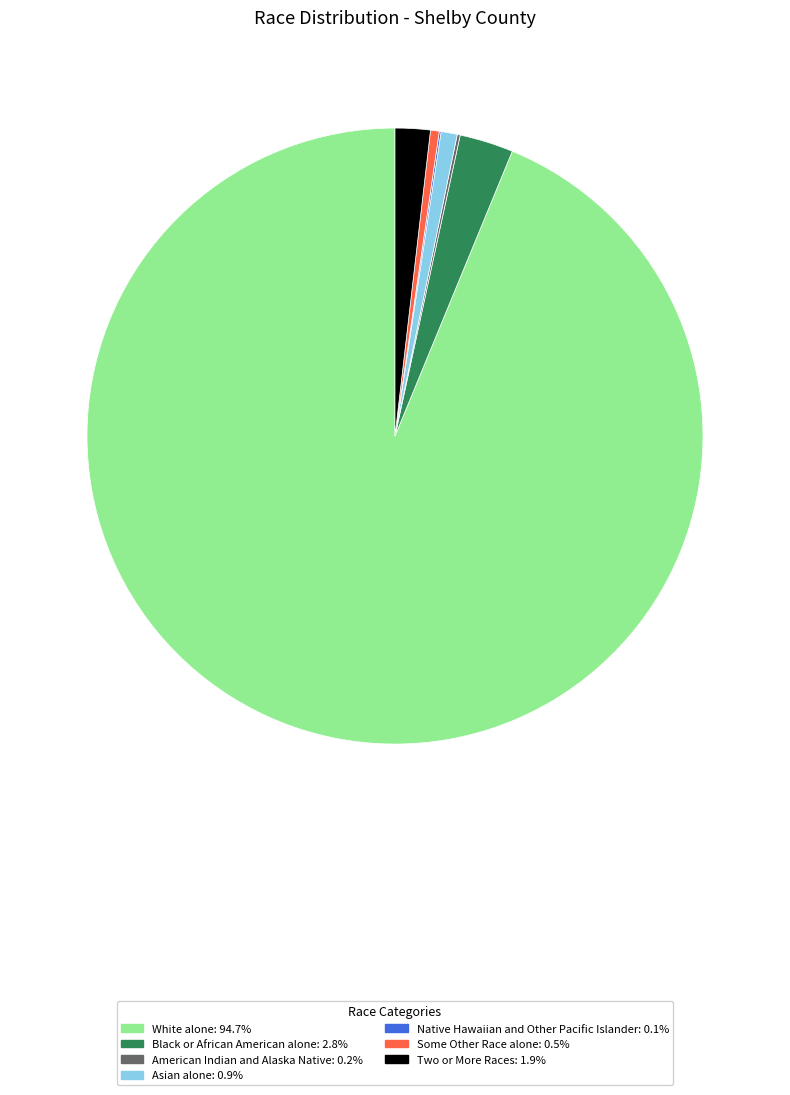

Which category accounts for the majority?

White alone